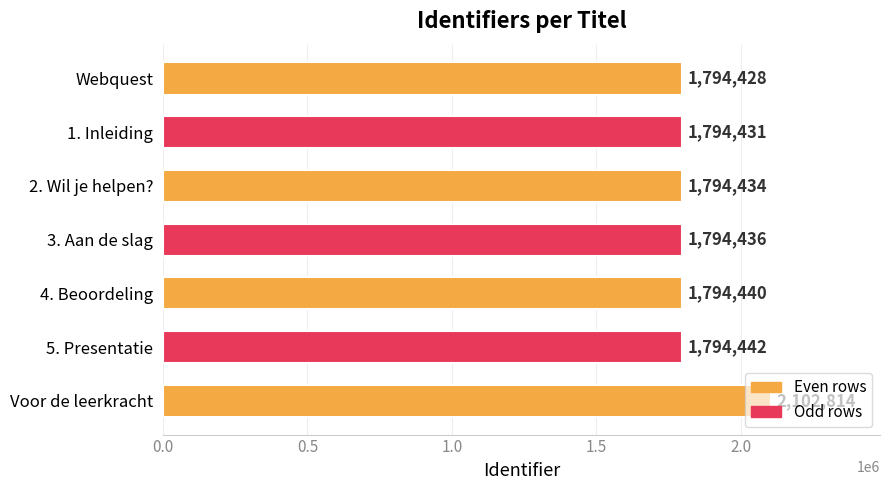

What position from the bottom is 5. Presentatie?

2